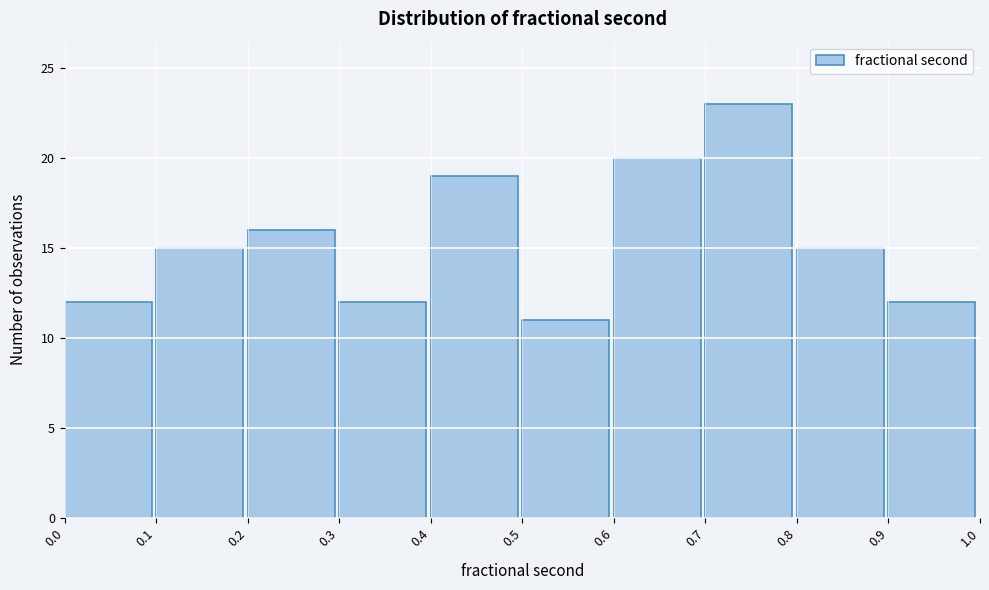

How tall is the bar that spans 0.7 to 0.8 on the x-axis? The values are not printed on the chart, so give them approximately, as read against the axis.

23